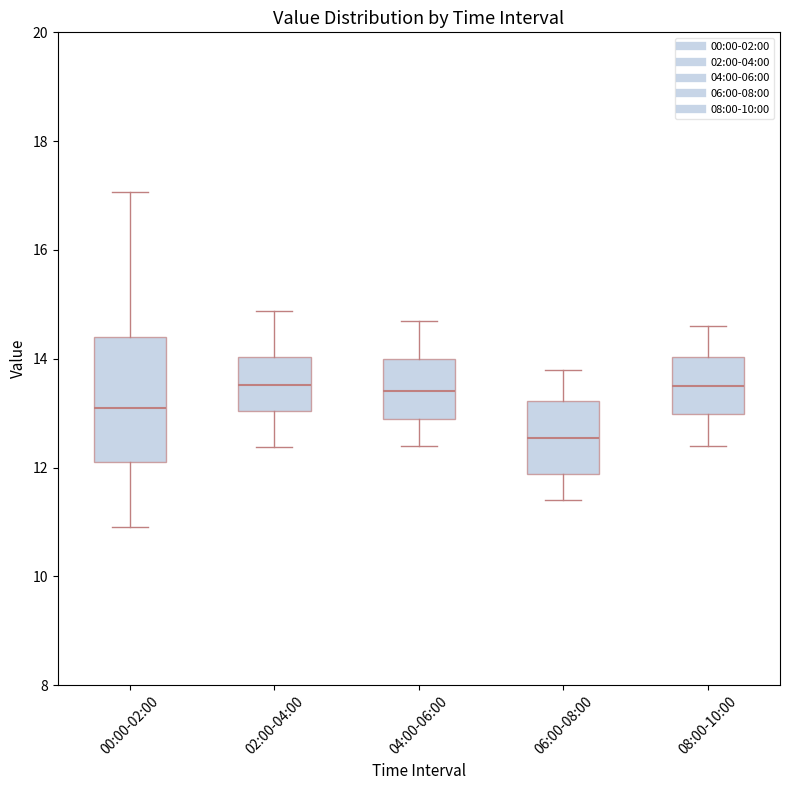

Reading left to right, read every box against the y-axis: the position of its median line, the range the box covers, and the ends of its whiskers. The values are not printed on the chart, so give them approximately, as read against the axis.

00:00-02:00: median 13.2, box 12.2 to 14.4, whiskers 11.0 to 17.0
02:00-04:00: median 13.6, box 13.0 to 14.0, whiskers 12.4 to 14.8
04:00-06:00: median 13.4, box 13.0 to 14.0, whiskers 12.4 to 14.8
06:00-08:00: median 12.6, box 11.8 to 13.2, whiskers 11.4 to 13.8
08:00-10:00: median 13.6, box 13.0 to 14.0, whiskers 12.4 to 14.6